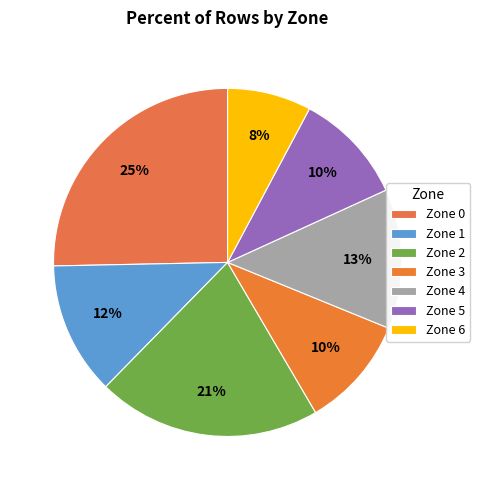

How many slices are in this pie chart?

7